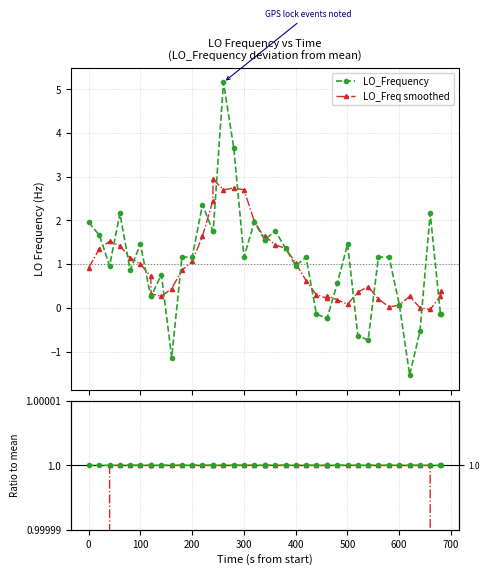

True or false: LO_Frequency has more than 1 points higher than both neighbors.

True